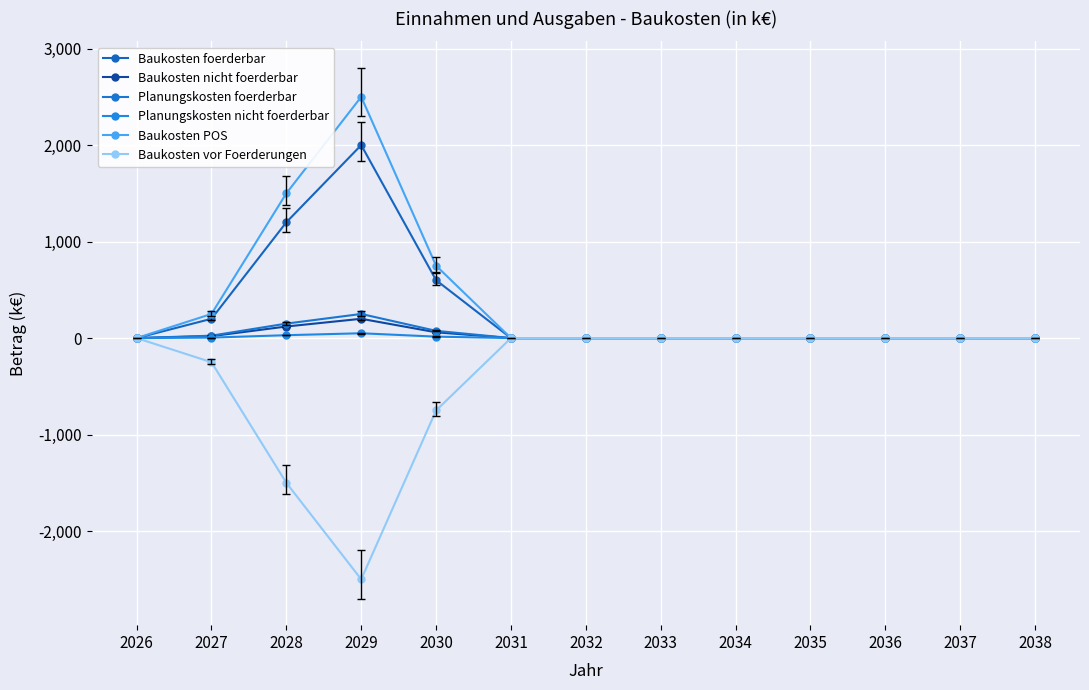

True or false: Baukosten nicht foerderbar has a value of 0 at 2035.

True